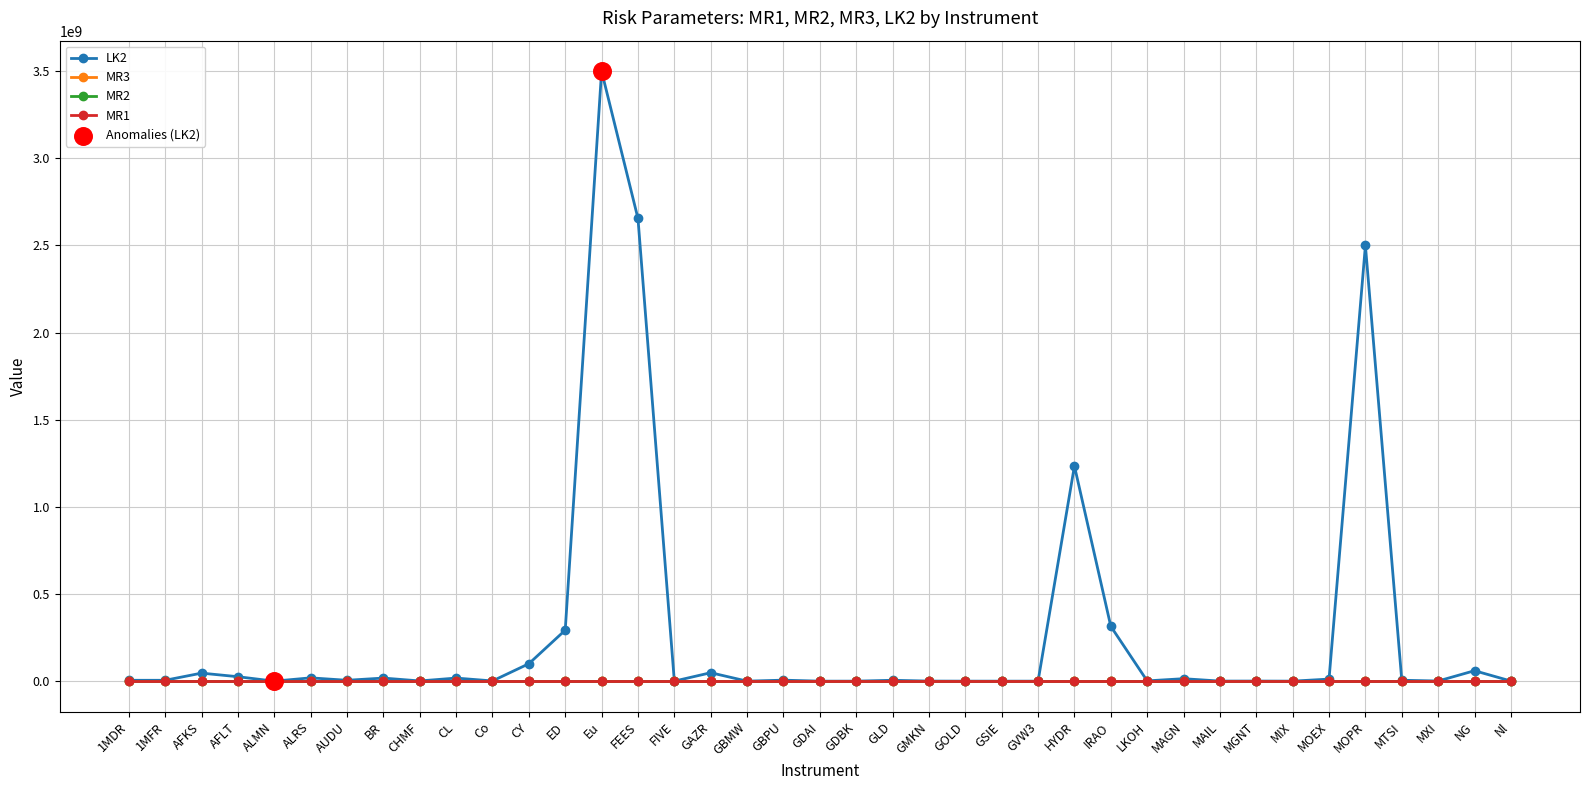

At which category is the sum across all series the highest?

Eu